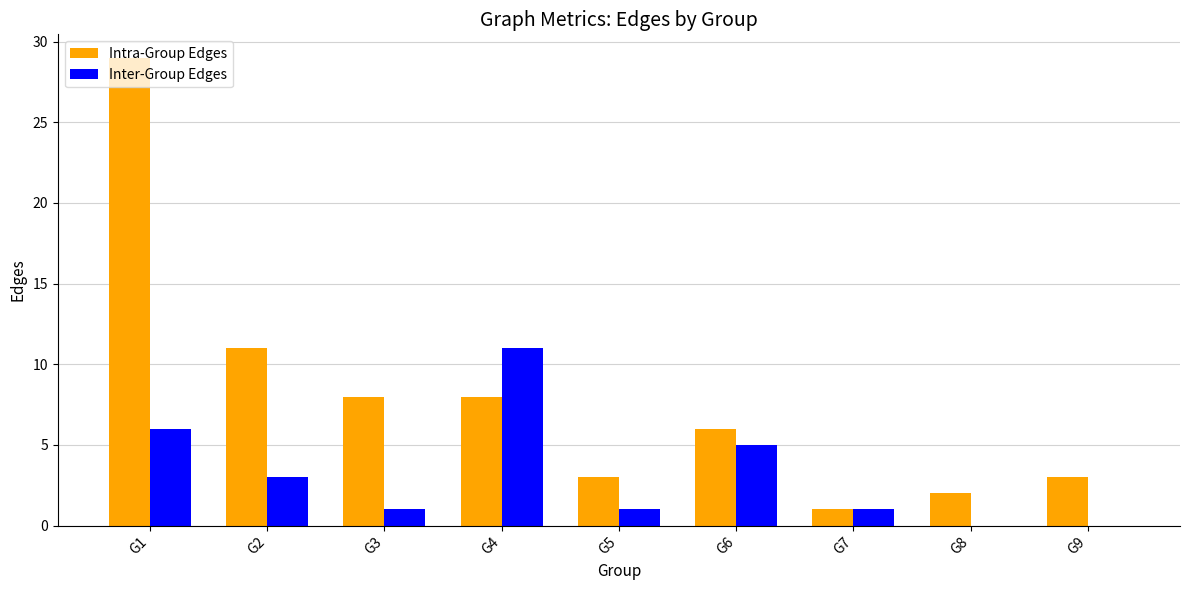

The Intra-Group Edges series shows 6 at G6. True or false?

True